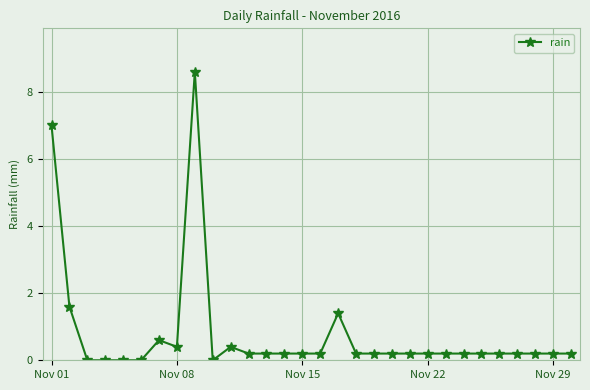

What is the value of the 13th point from the left?

0.2